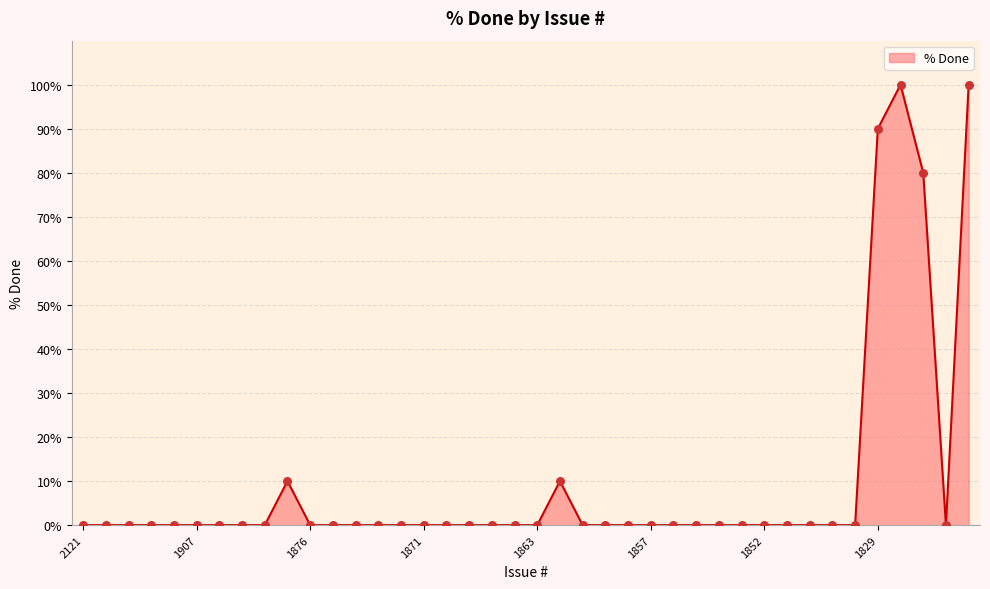

What is the difference between the maximum and minimum values?

100